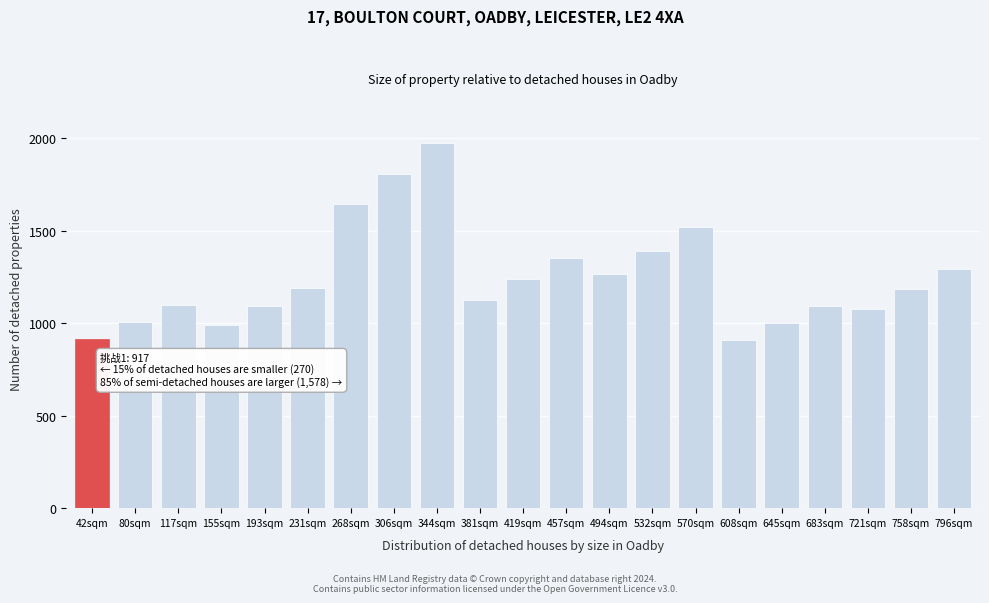

What is the label of the 18th bar from the right?

155sqm